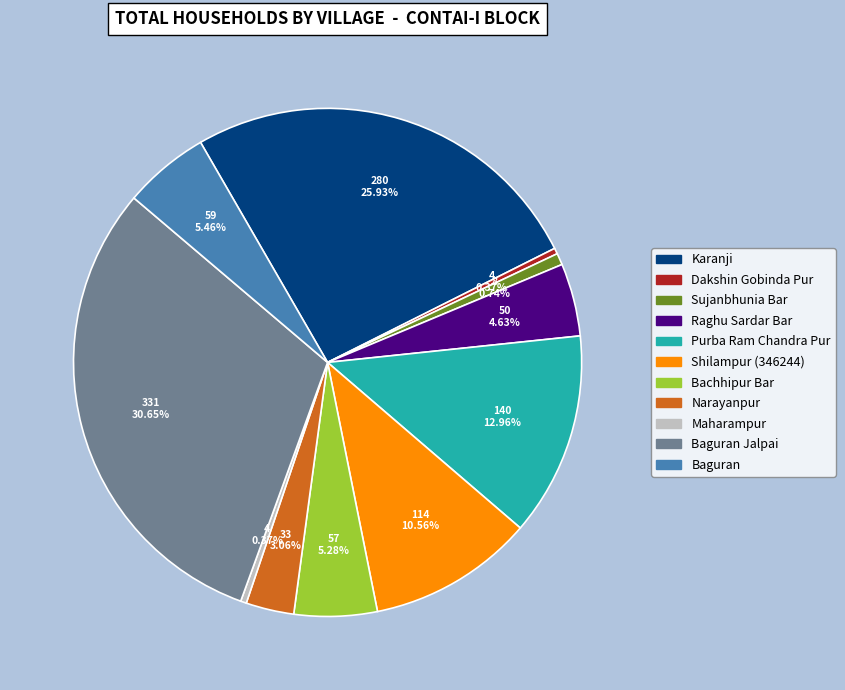

Is there any slice that represents more than half of the pie?

No